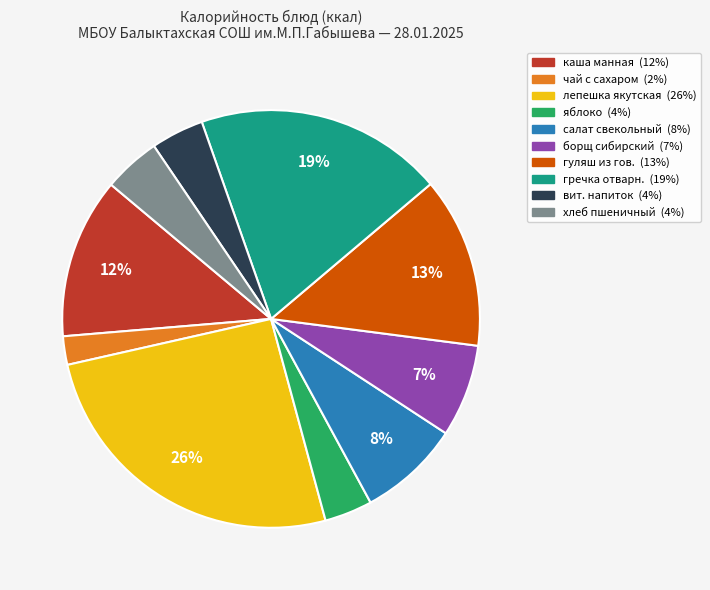

Is there any slice that represents more than half of the pie?

No